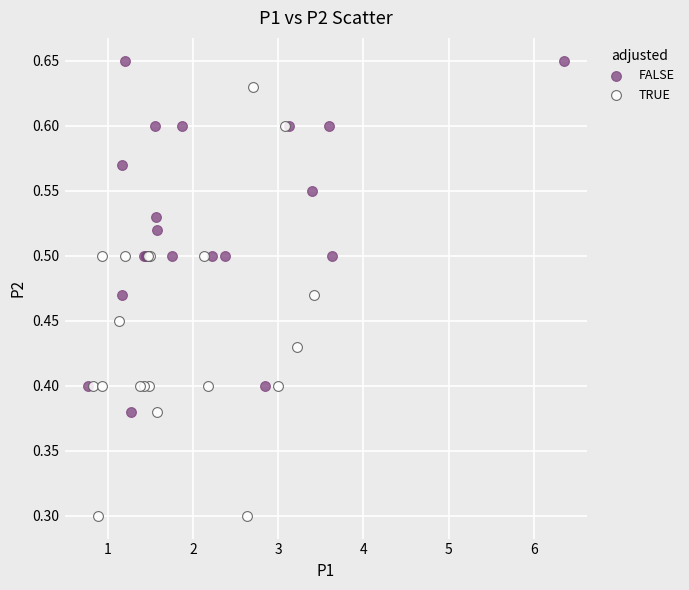

Which series has the largest Y range (max minus min)?

TRUE